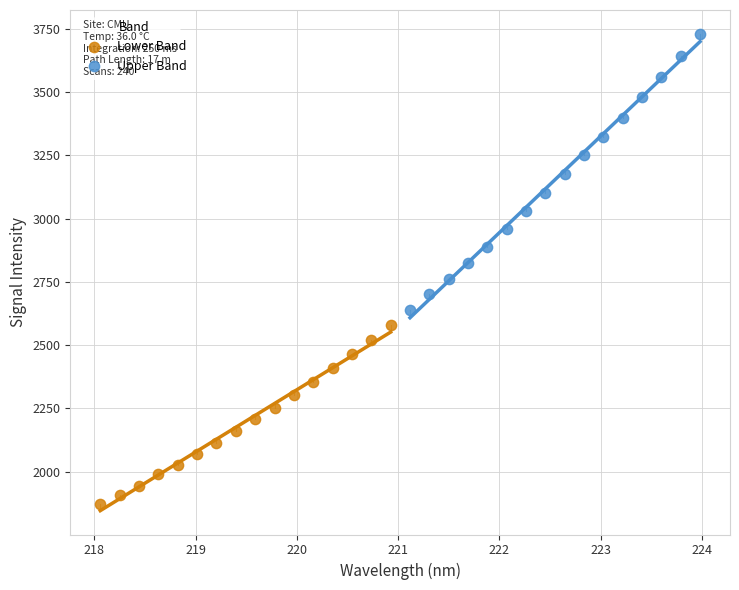

Which series reaches the minimum Y coordinate?

Lower Band